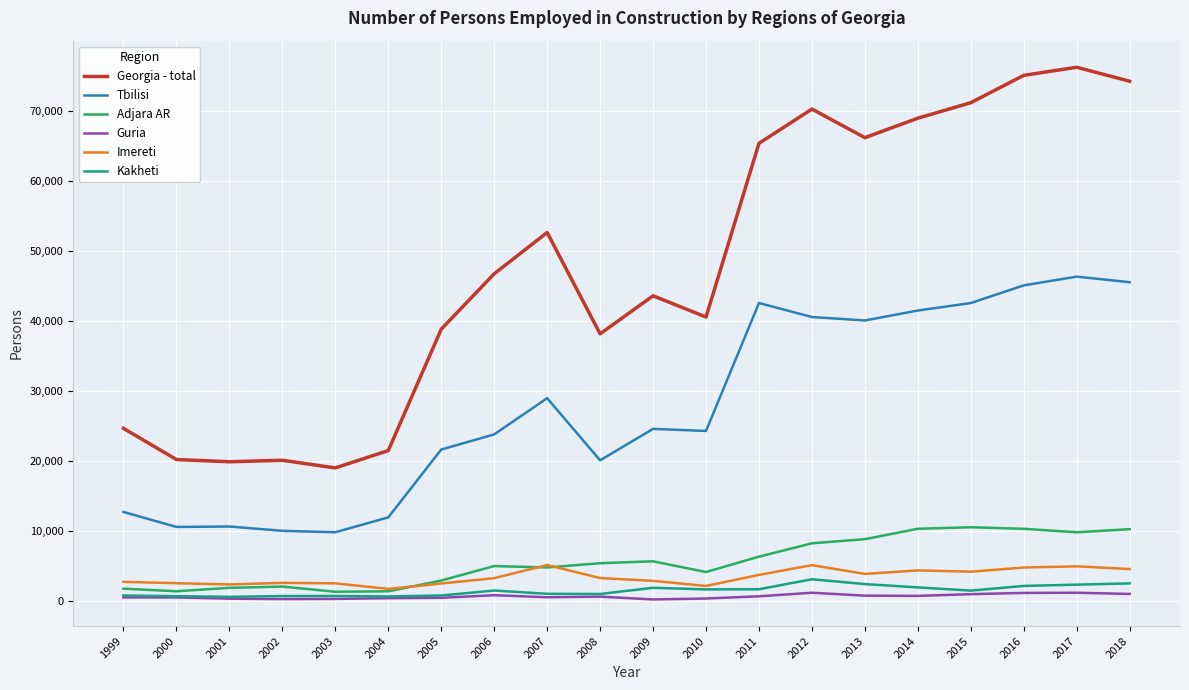

What is the highest value of the Adjara AR series?

10494